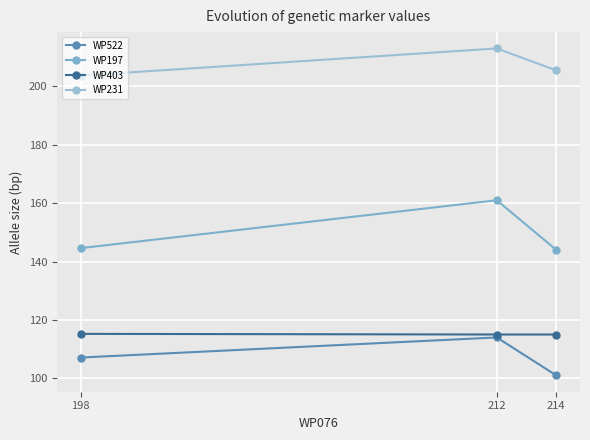

True or false: WP403 has a value of 115.0 at 212.

True